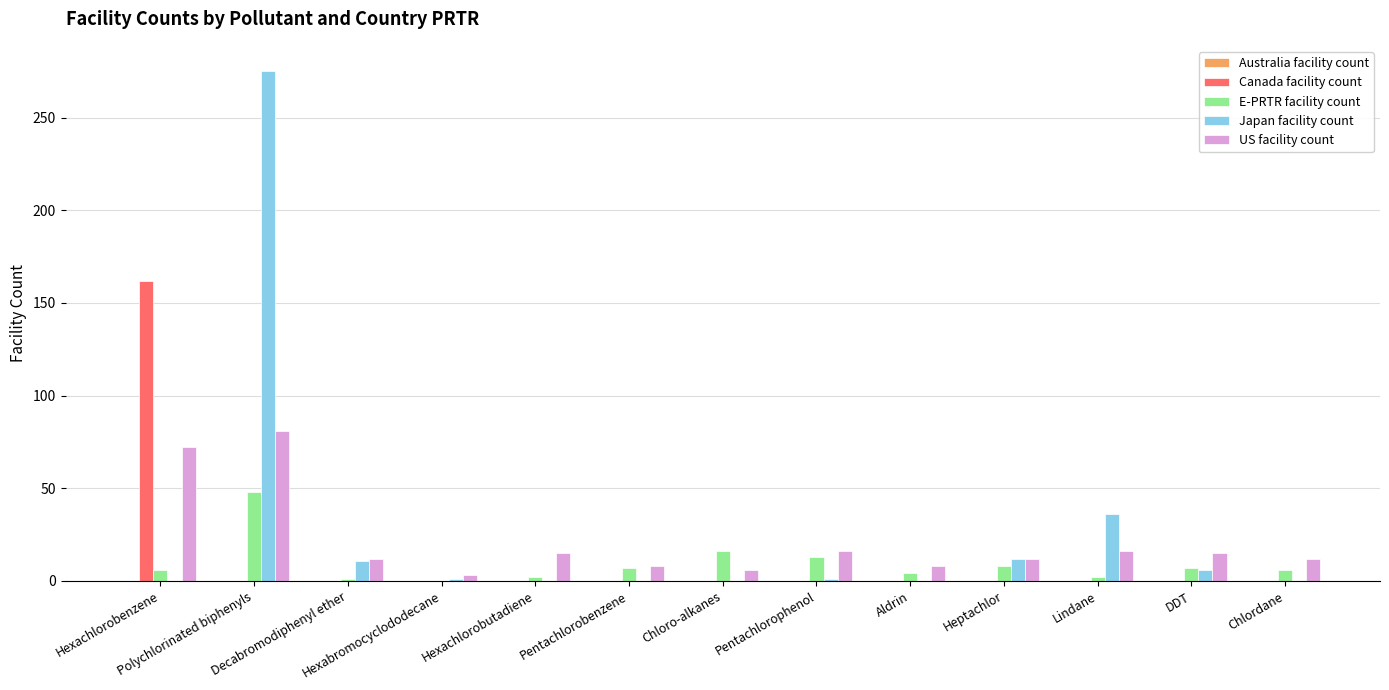

How many groups of bars are there?

13